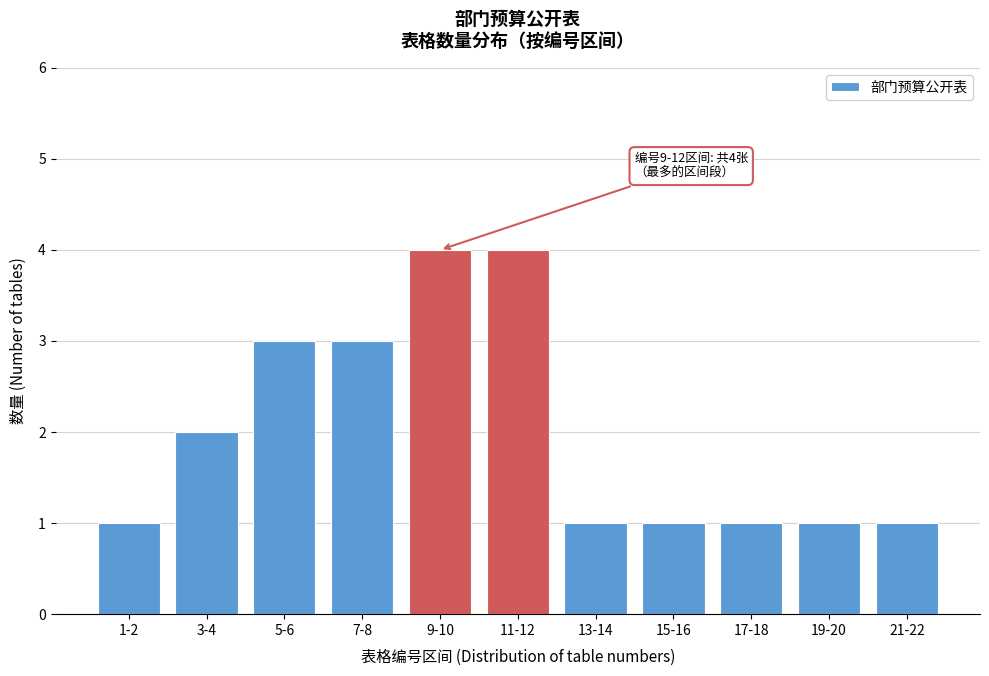

Reading left to right, what are all the values shown in this chart?

1-2=1	3-4=2	5-6=3	7-8=3	9-10=4	11-12=4	13-14=1	15-16=1	17-18=1	19-20=1	21-22=1